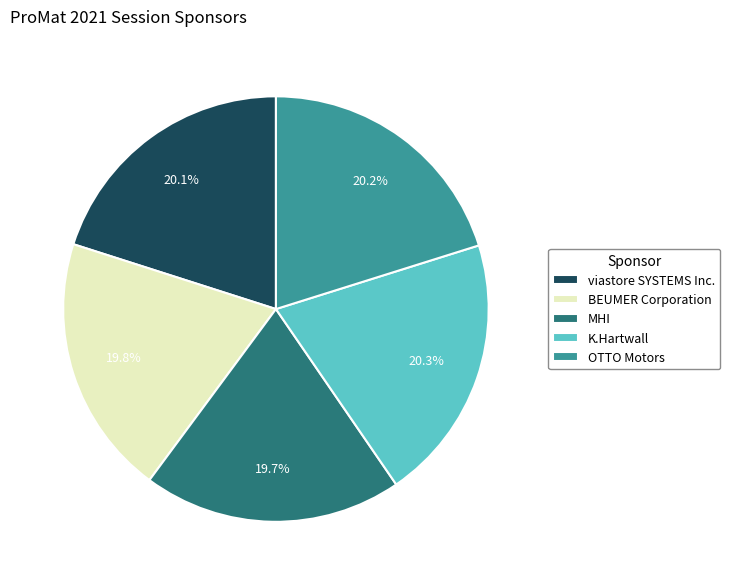

Do BEUMER Corporation and viastore SYSTEMS Inc. together represent more than half of the pie?

No